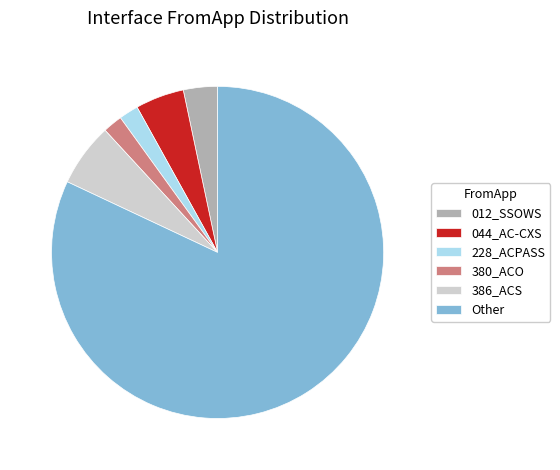

Which slice represents more than half of the pie?

Other